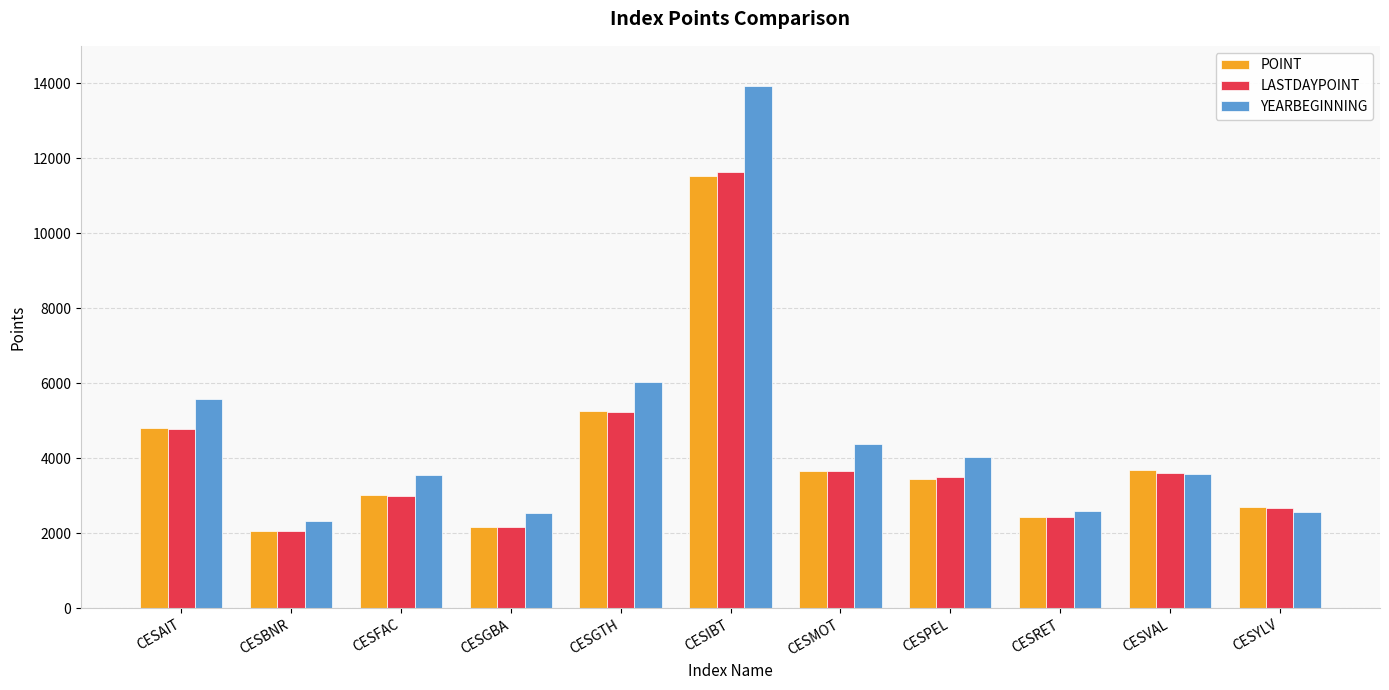

At which category is the sum across all series the highest?

CESIBT